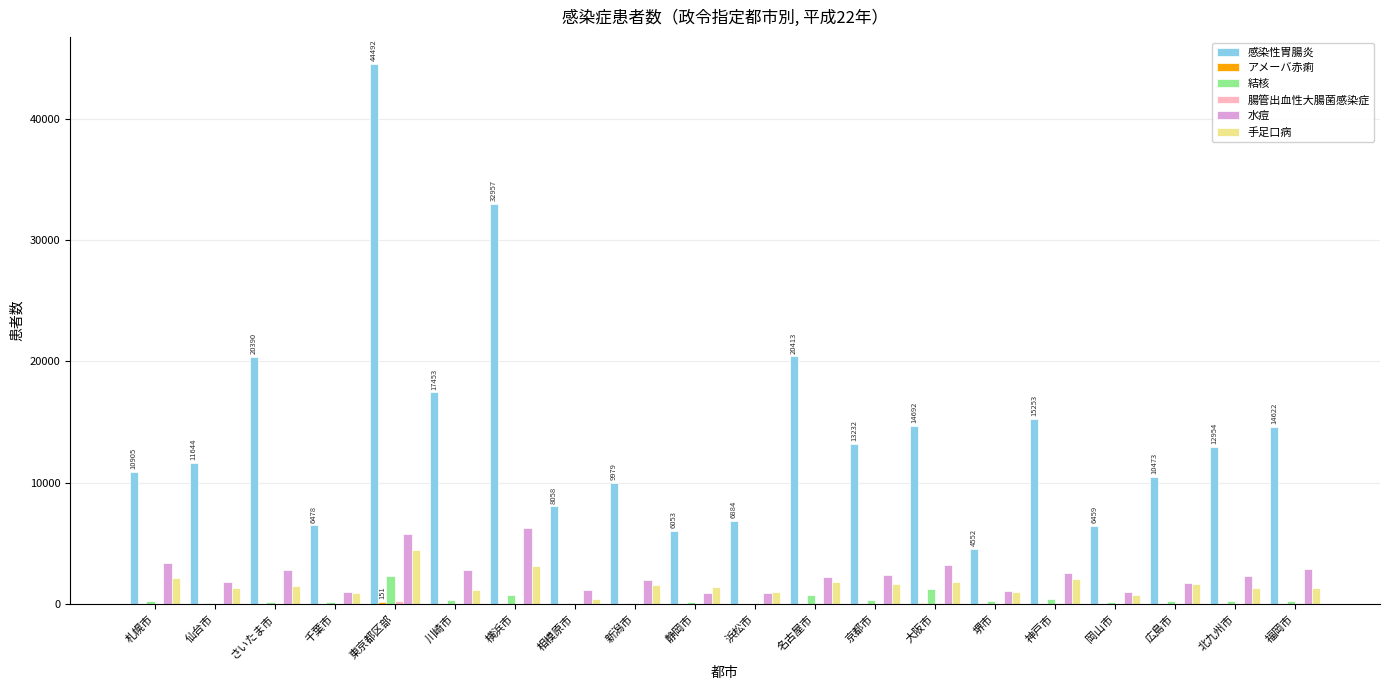

The value of 感染性胃腸炎 at 浜松市 is 6884. True or false?

True